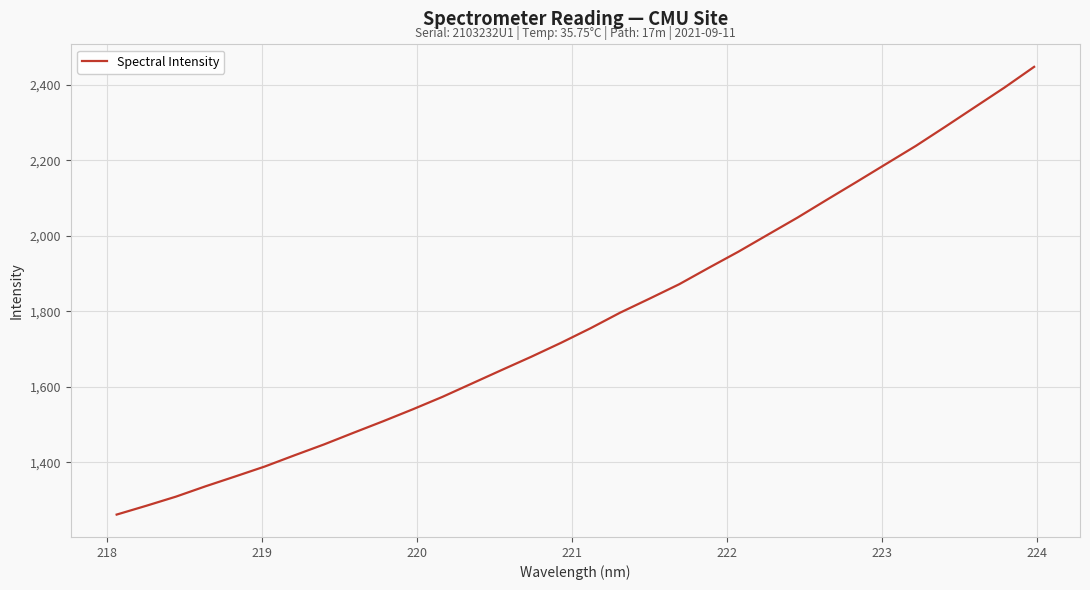

What is the minimum value shown in the chart?

1261.7